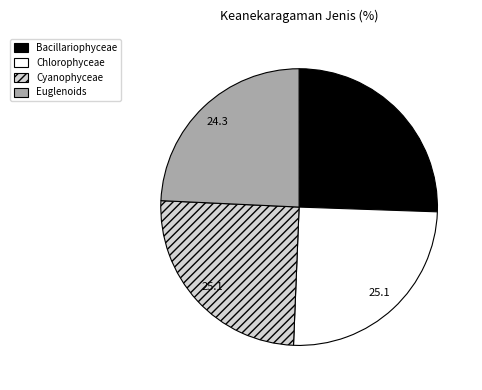

The Chlorophyceae slice represents 12% of the pie. True or false?

False